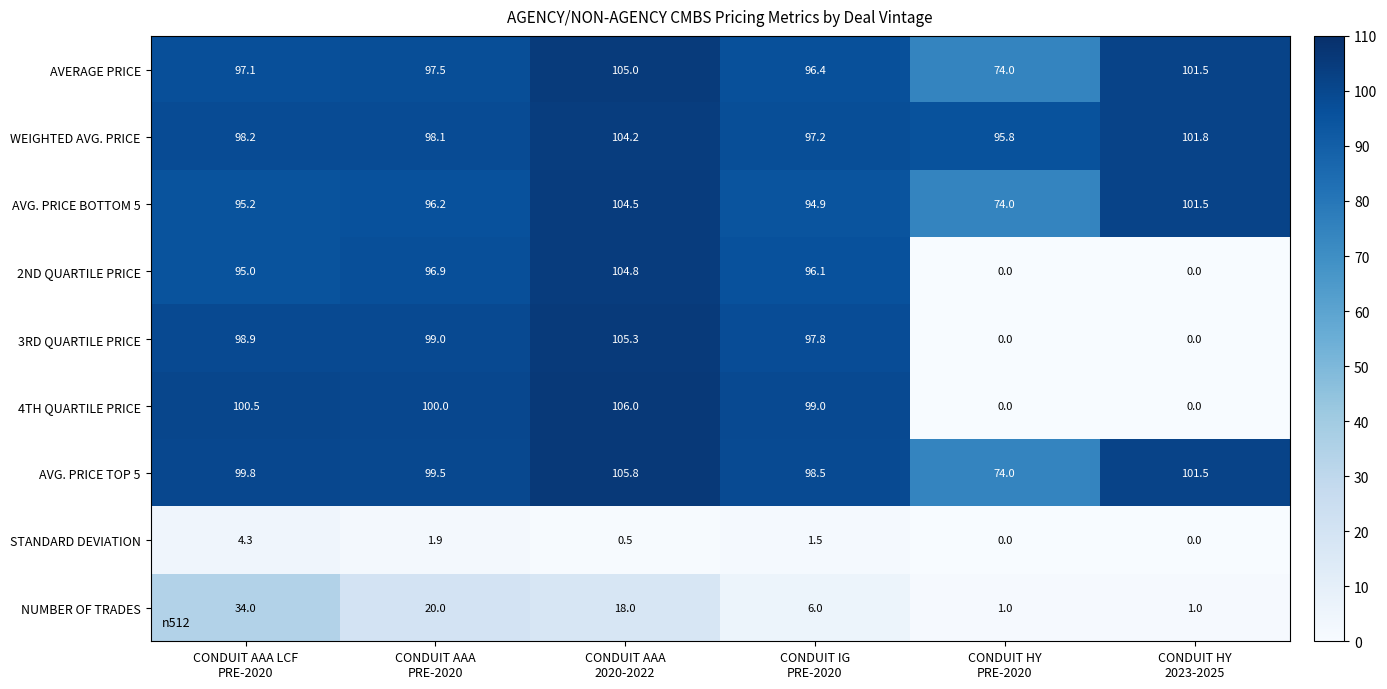

How many data points in 4TH QUARTILE PRICE are less than 100?

3